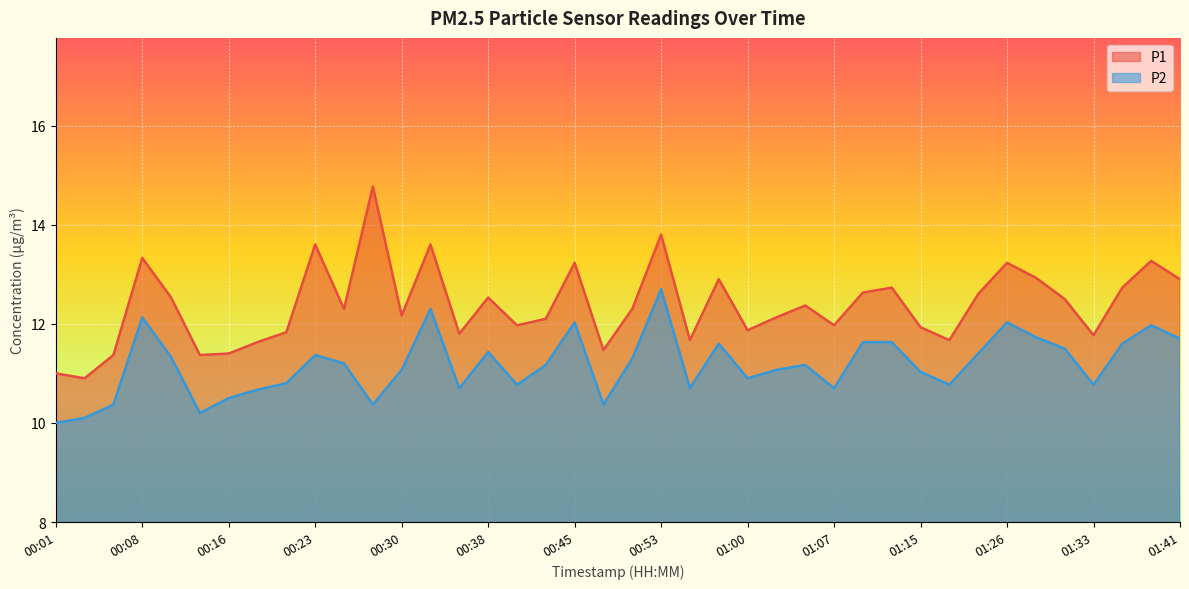

Which series has the widest spread of values?

P1